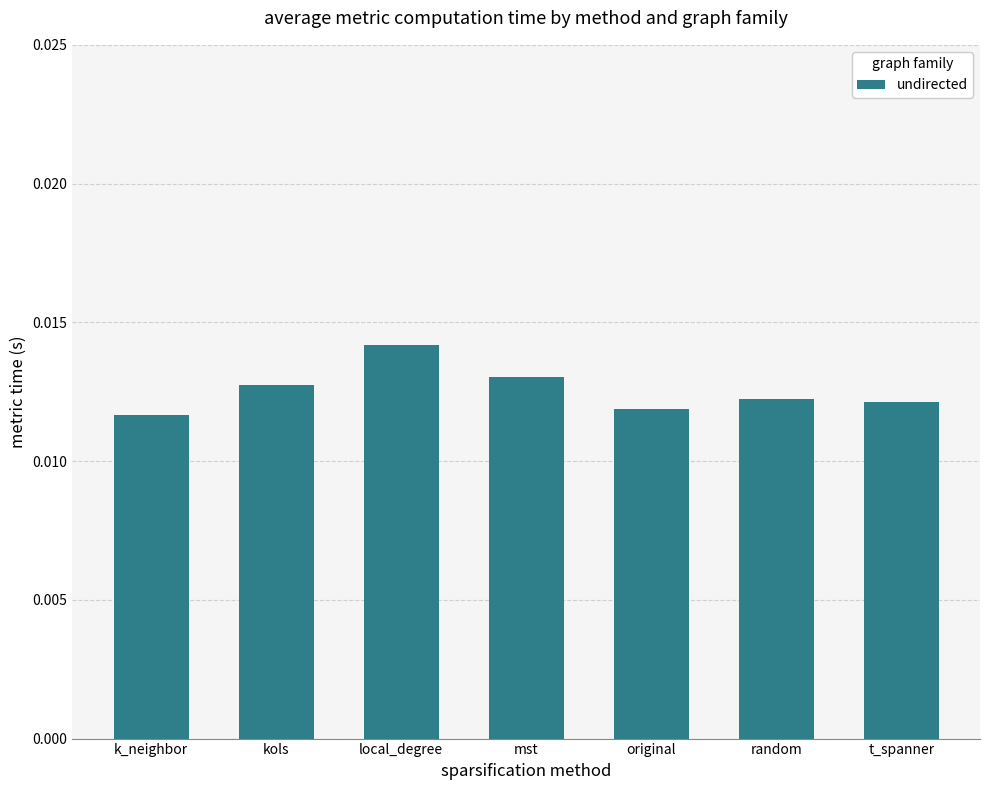

Count the values in the range 0 to 1.

7